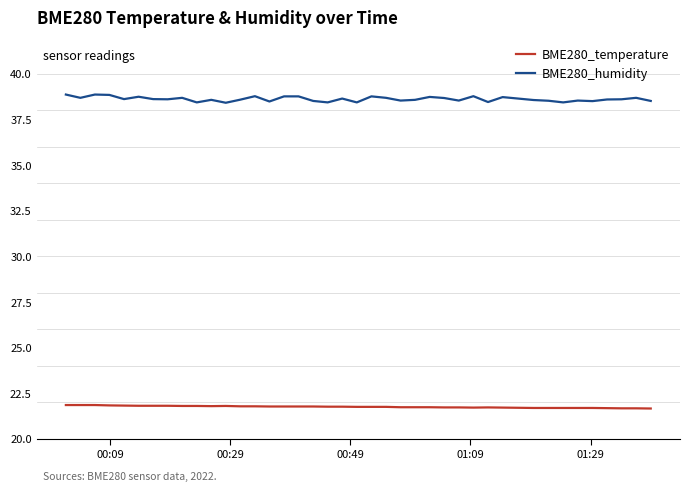

Rank the series by their average value, from lowest to highest.

BME280_temperature, BME280_humidity